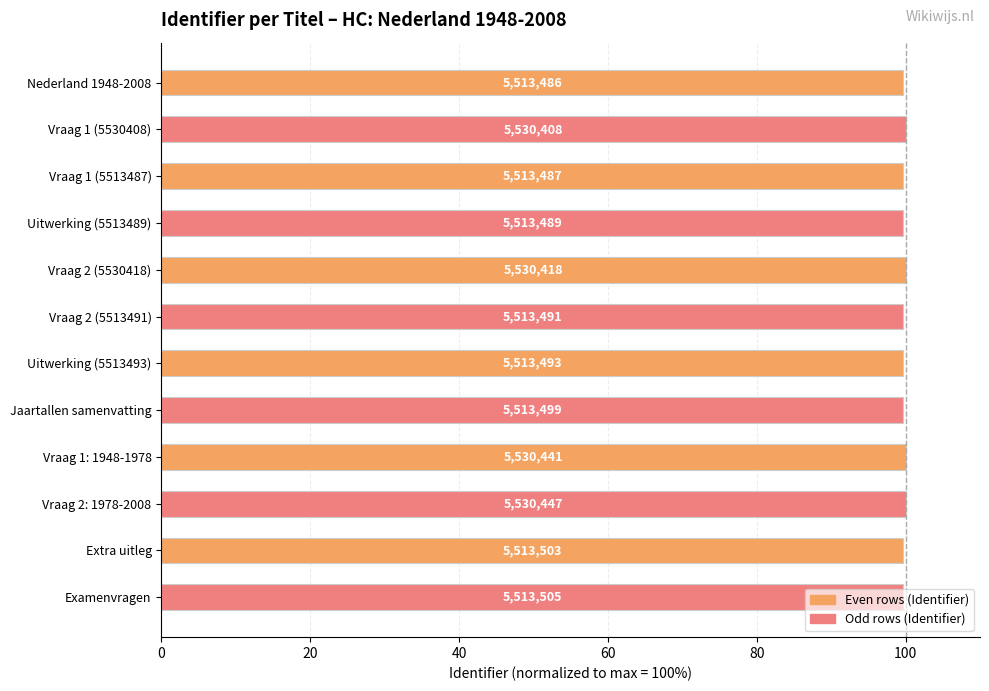

Are the bars horizontal?

Yes